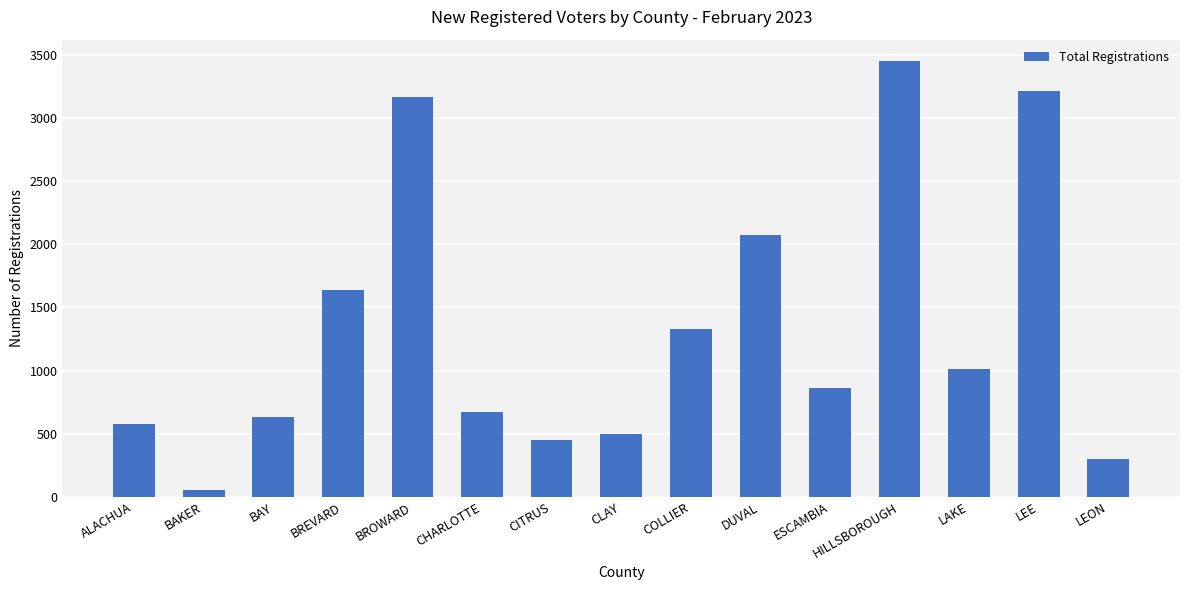

Are the bars horizontal?

No